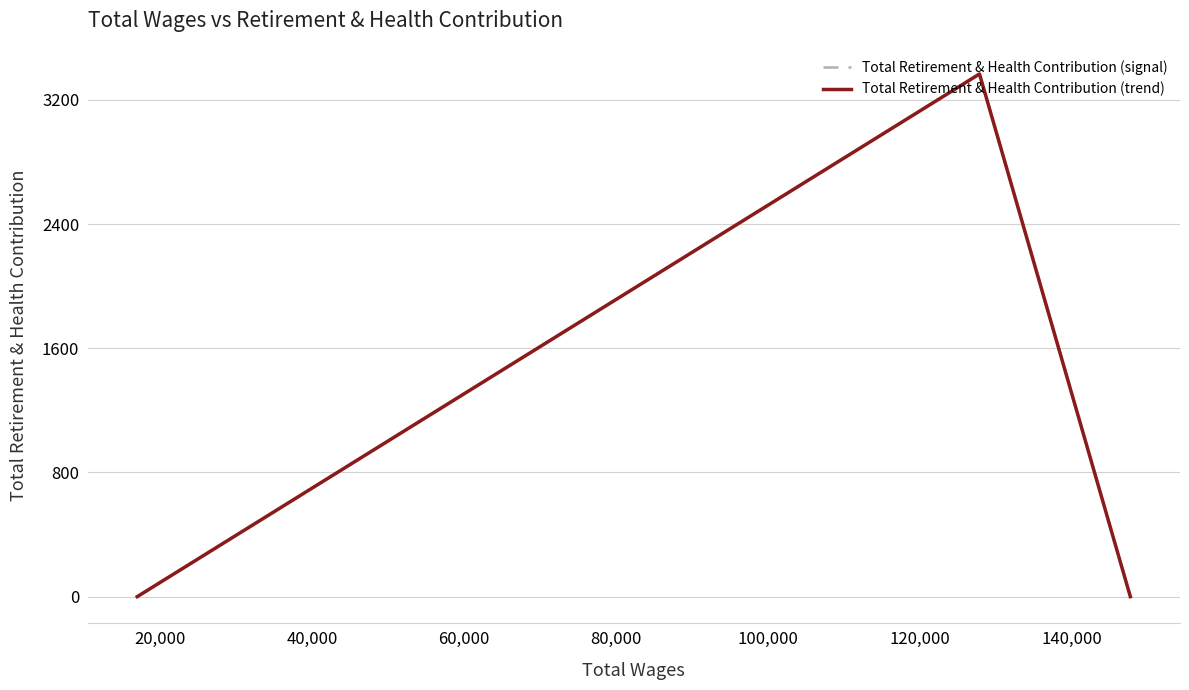

Does the chart display data point markers on the line(s)?

No